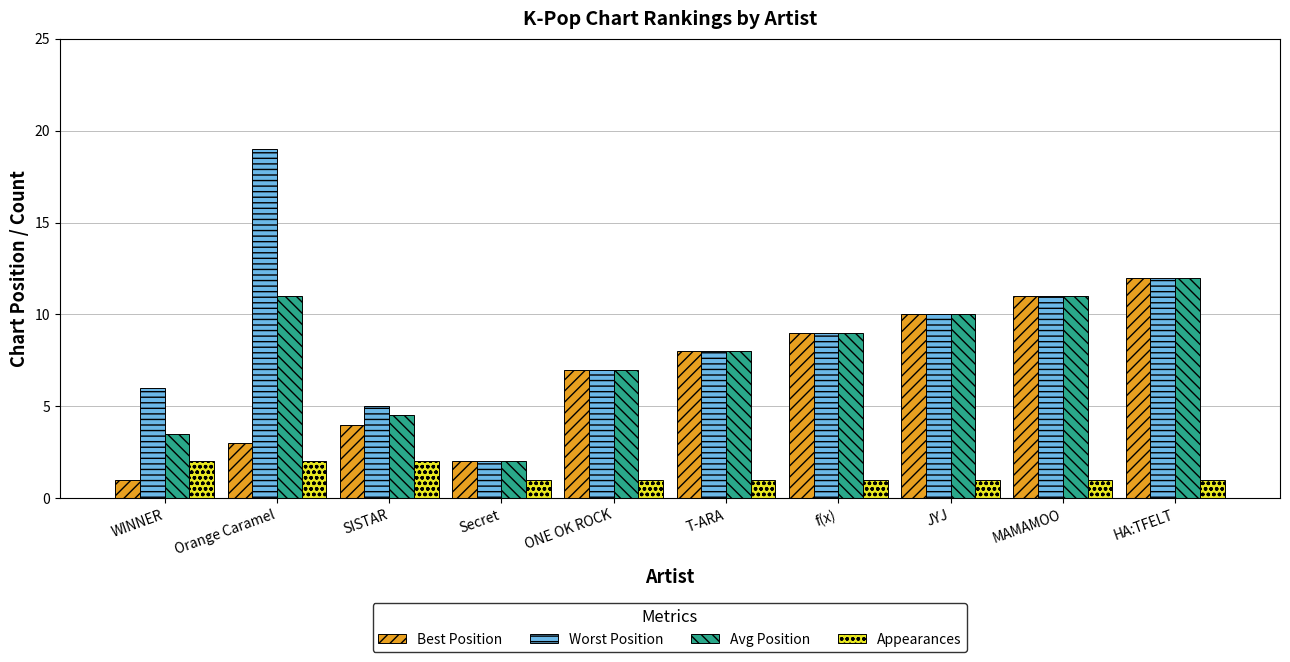

What is the maximum value shown in the chart?

19.0